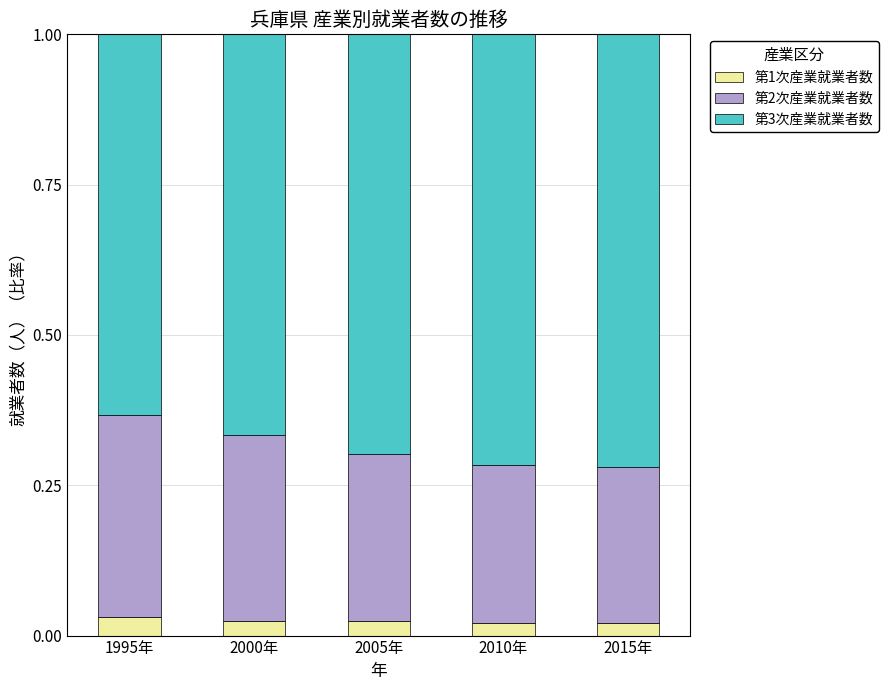

What is the total value across all series at 2000年?

1.0